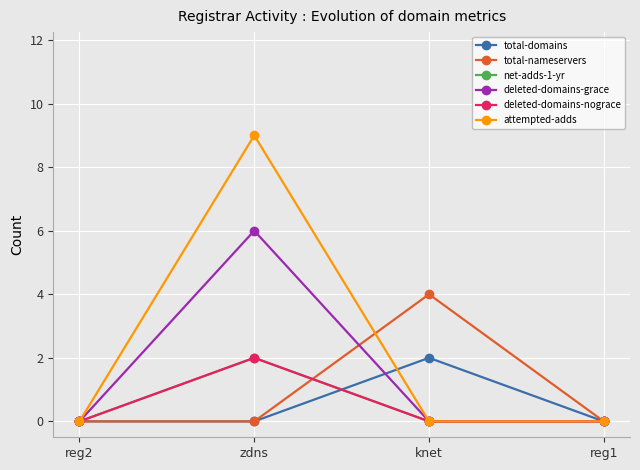

Reading right to left, transcribe all the data shown in this chart.

total-domains: 0	2	0	0
total-nameservers: 0	4	0	0
net-adds-1-yr: 0	0	2	0
deleted-domains-grace: 0	0	6	0
deleted-domains-nograce: 0	0	2	0
attempted-adds: 0	0	9	0